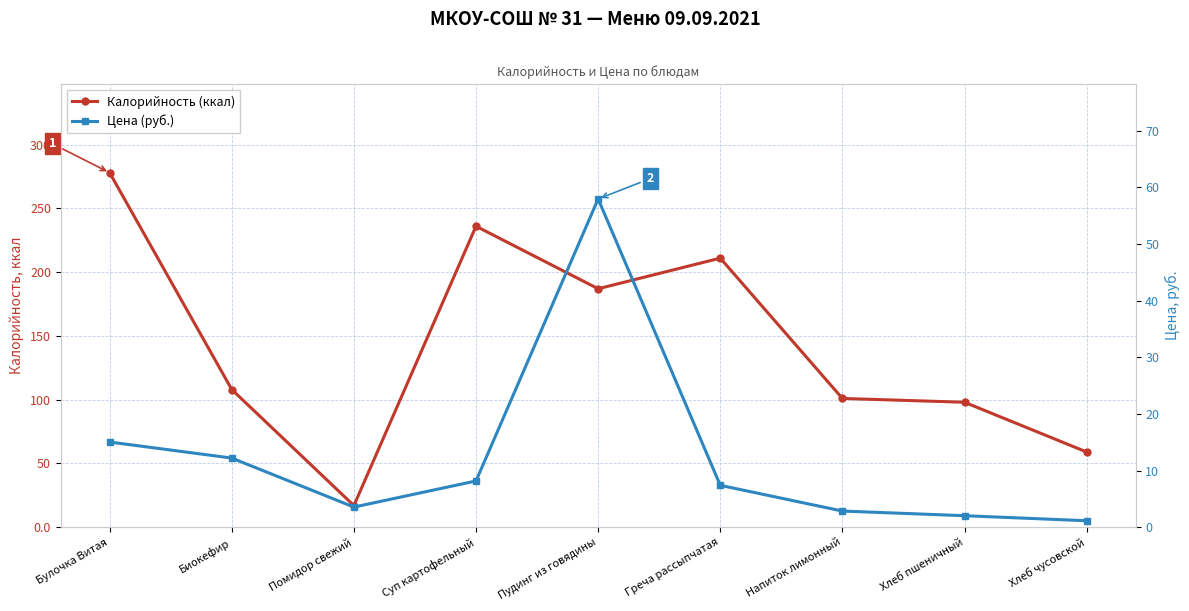

What is the sum of all Цена (руб.) values?

110.4